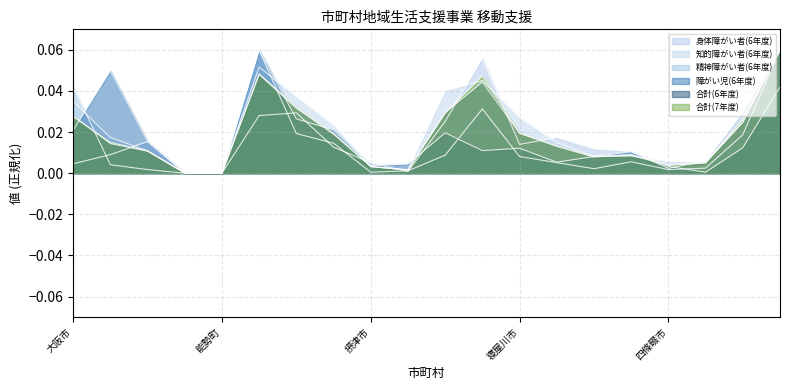

List the series in order of their peak value, lowest first.

身体障がい者(6年度), 知的障がい者(6年度), 精神障がい者(6年度), 障がい児(6年度), 合計(6年度), 合計(7年度)